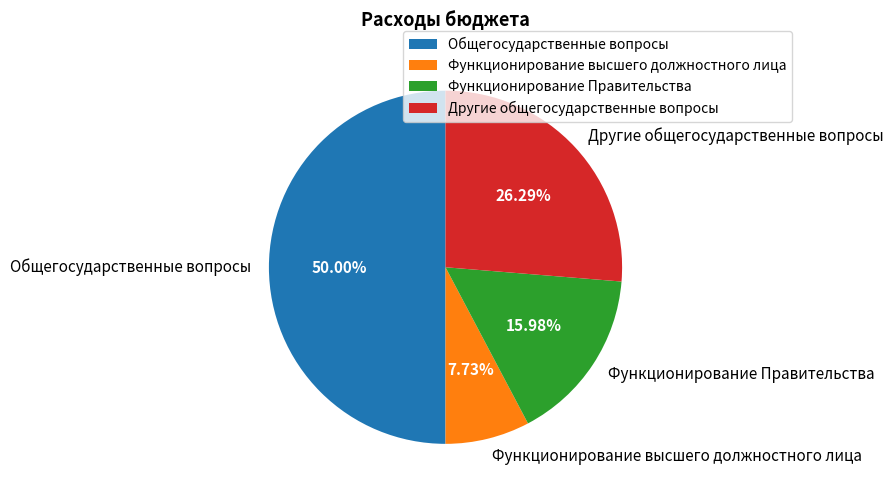

To the nearest percent, what percentage of the pie is Функционирование Правительства?

16%